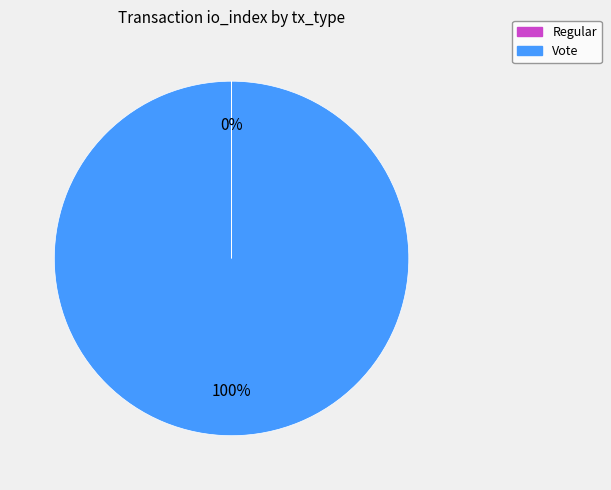

To the nearest percent, what is the average slice percentage?

50%